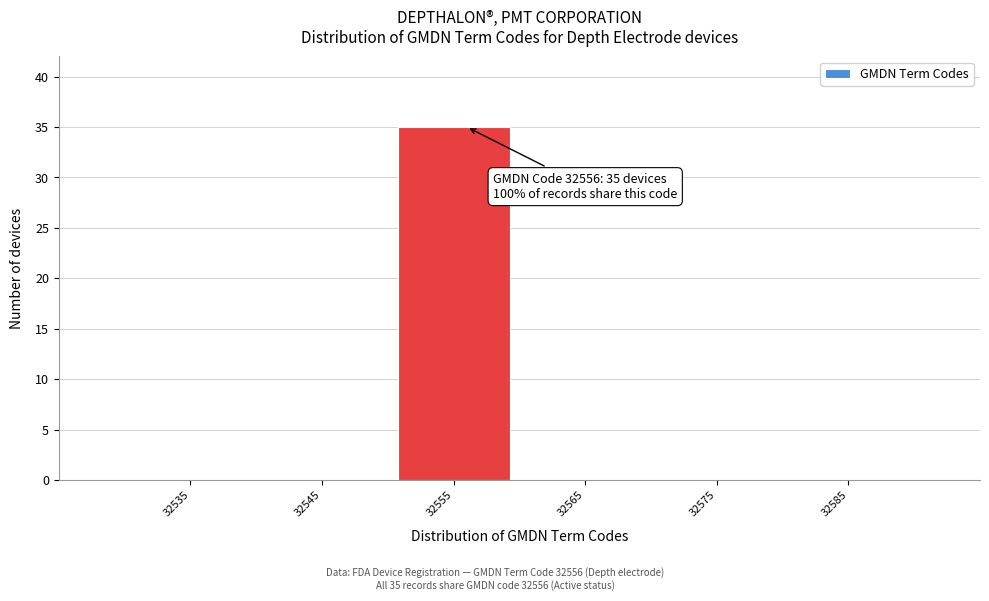

Over which range of the x-axis is the bar tallest?

32550 to 32560